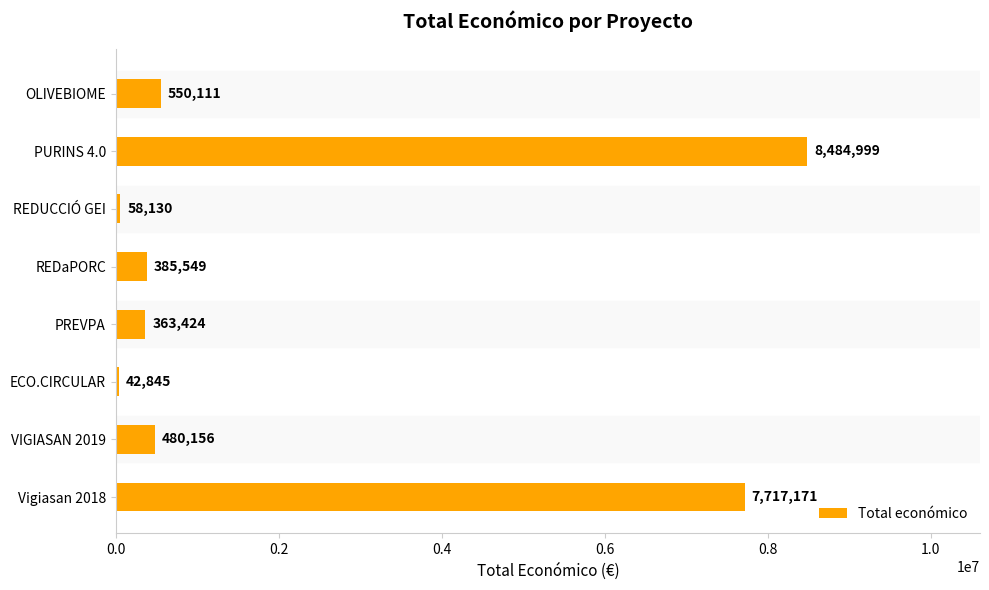

Does the chart contain any negative values?

No